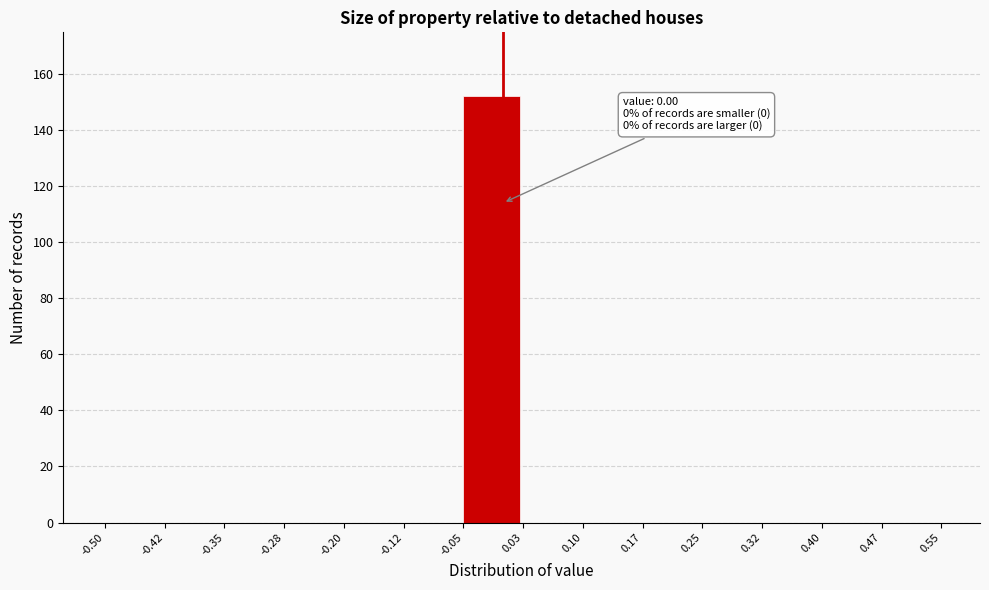

Over which range of the x-axis is the bar tallest?

-0.05 to 0.03